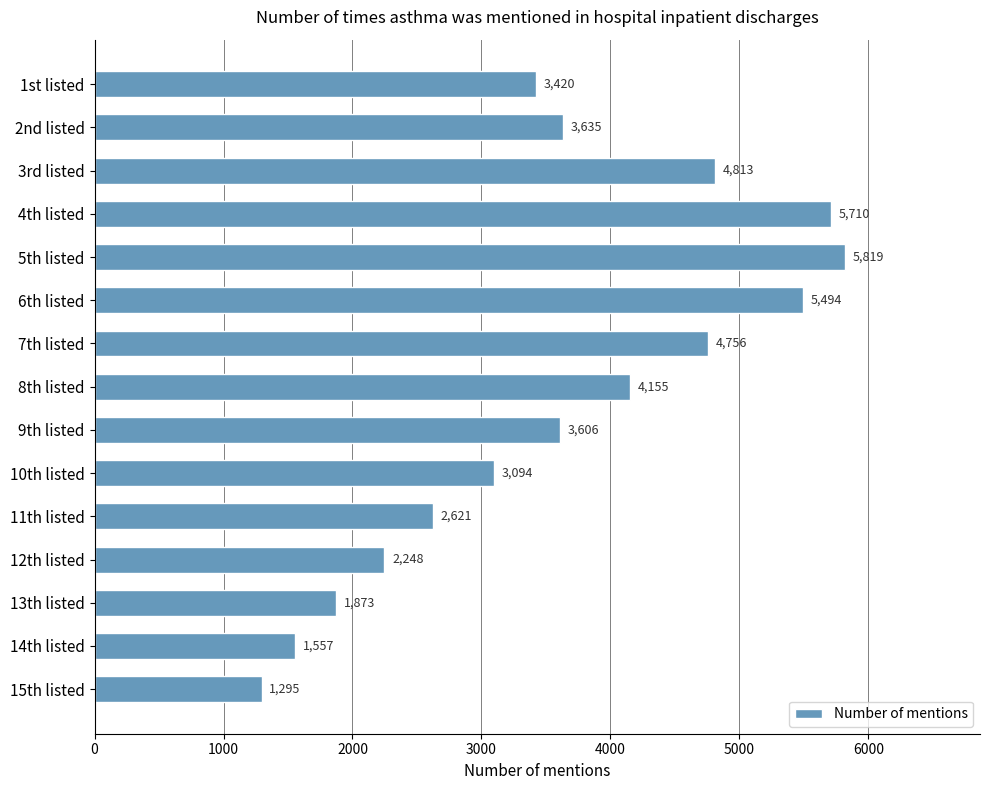

How many data points are less than 3606?

7